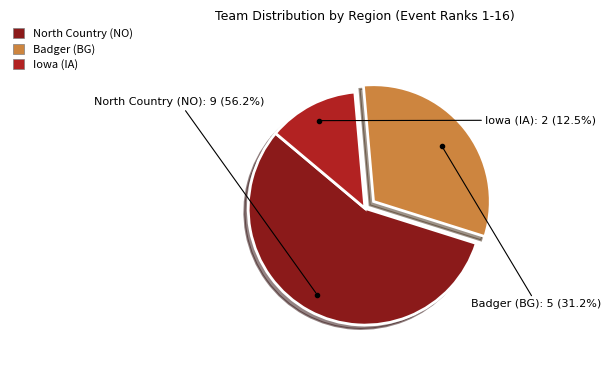

Does Badger (BG) account for over 50% of the chart?

No